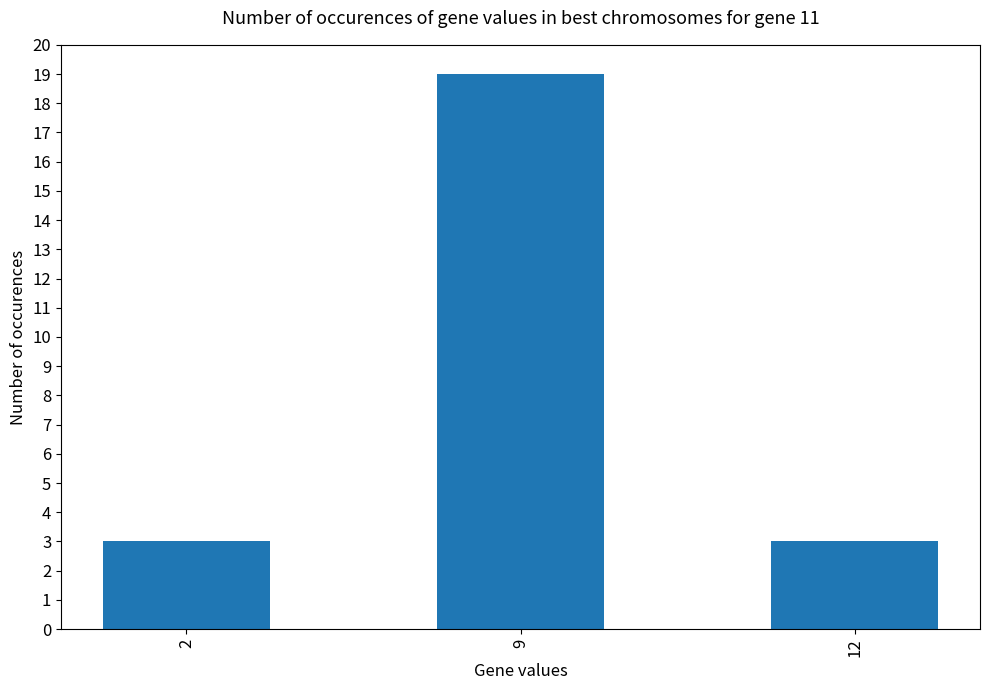

What is the value of the 2nd bar from the left?

19